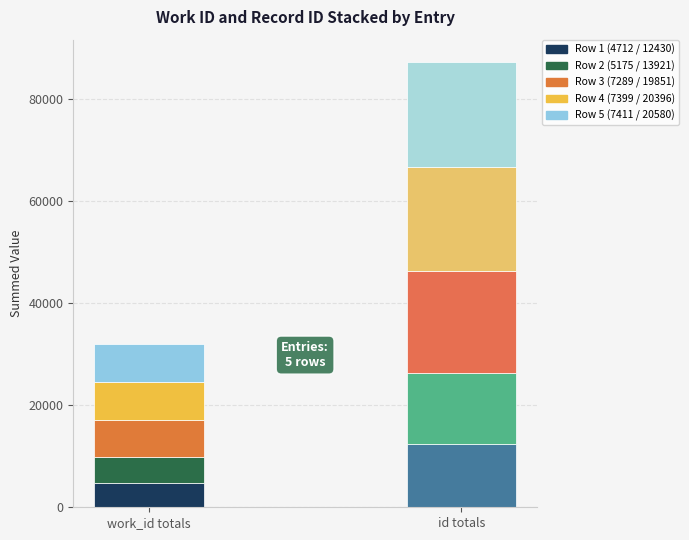

How many values in the id series exceed 19851?

2